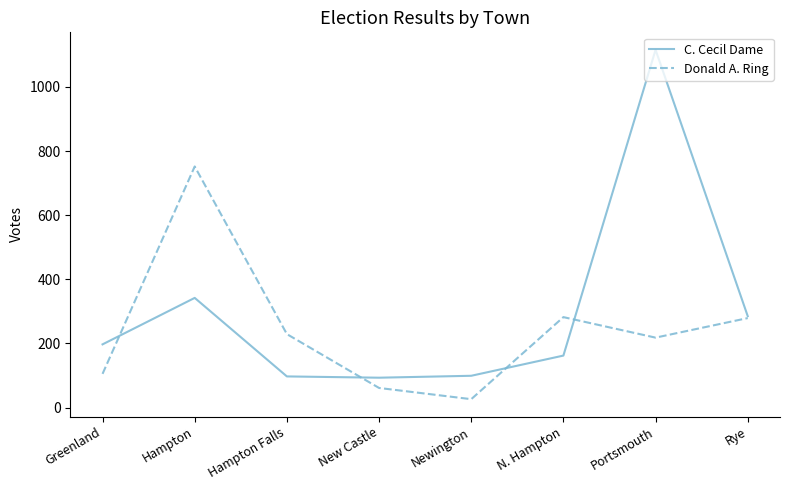

Is it true that Donald A. Ring equals 71 at Hampton Falls?

False